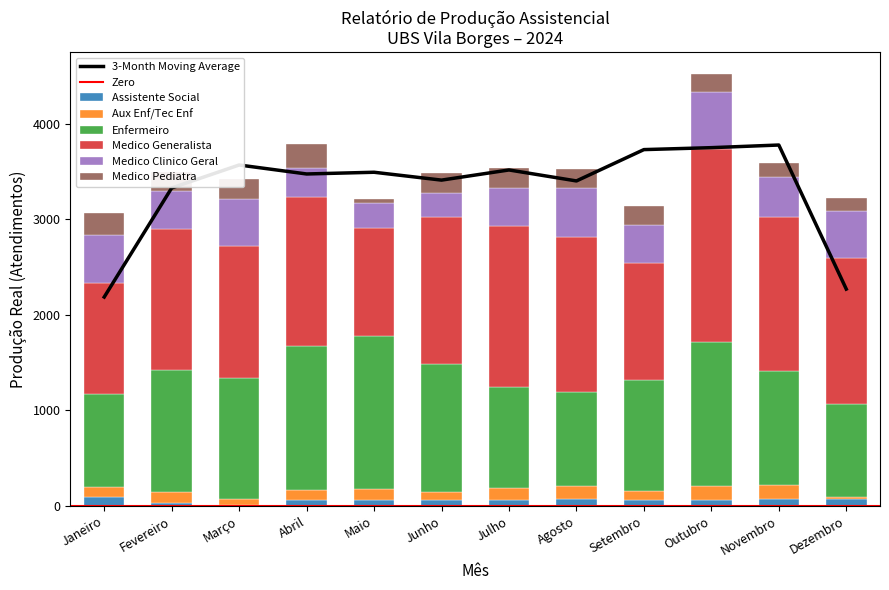

Reading left to right, list all the values displayed in this chart.

Assistente Social: 93	32	5	65	65	62	65	71	59	62	68	66
Aux Enf/Tec Enf: 102	112	70	103	107	86	121	132	100	141	146	22
Enfermeiro: 977	1278	1268	1508	1608	1337	1059	991	1163	1509	1194	974
Medico Generalista: 1160	1473	1380	1558	1129	1544	1687	1627	1221	2024	1623	1535
Medico Clinico Geral: 502	407	488	304	268	244	393	506	401	601	414	496
Medico Pediatra: 234	192	217	252	35	209	218	204	193	191	147	127